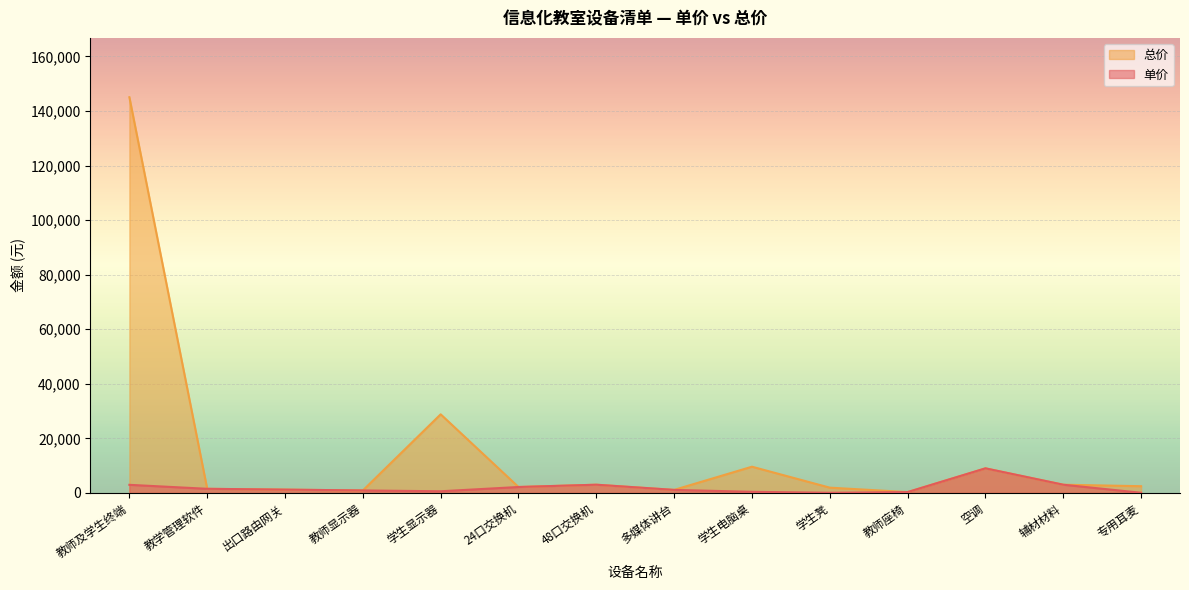

True or false: 总价 and 单价 cross at least once.

False